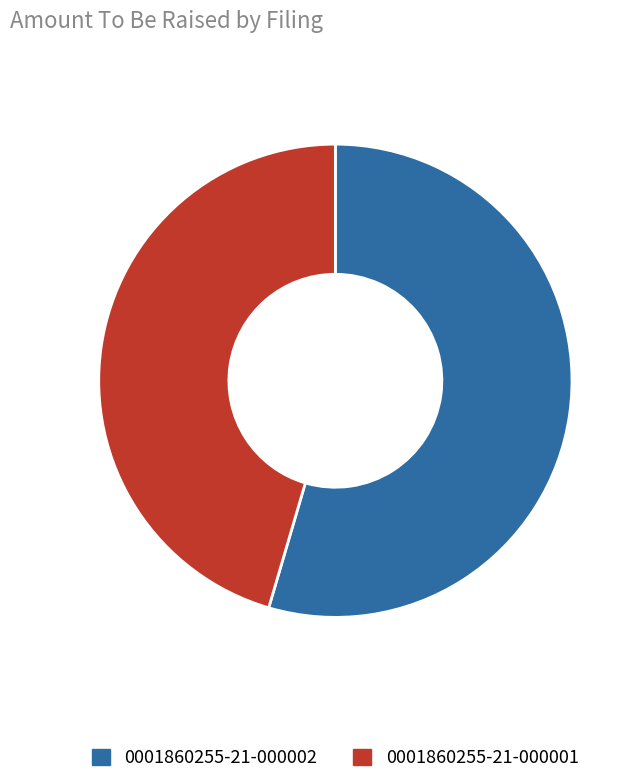

How many segments does this pie chart have?

2